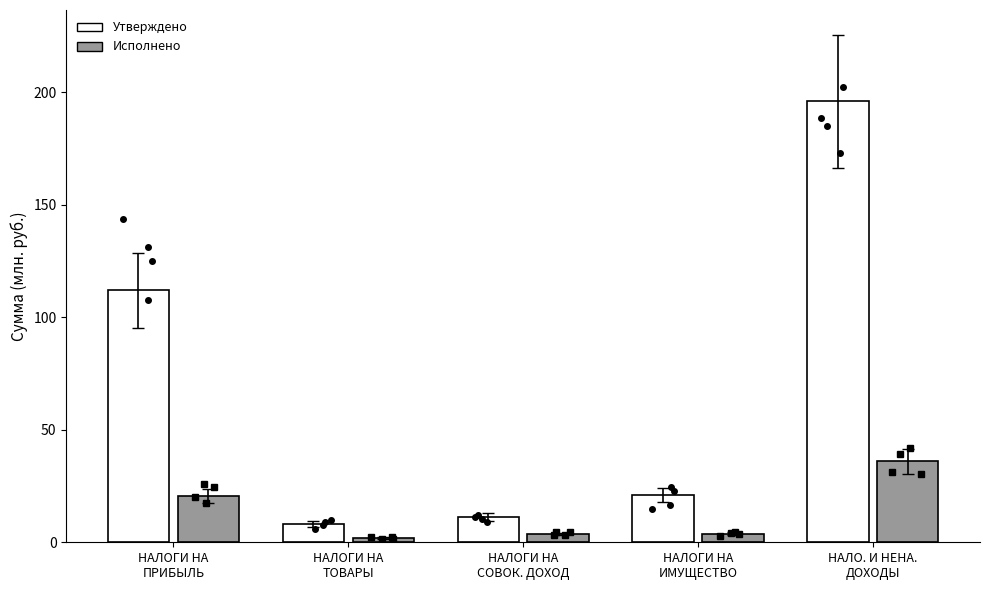

What is the label of the 5th bar from the right?

НАЛОГИ НА
ПРИБЫЛЬ